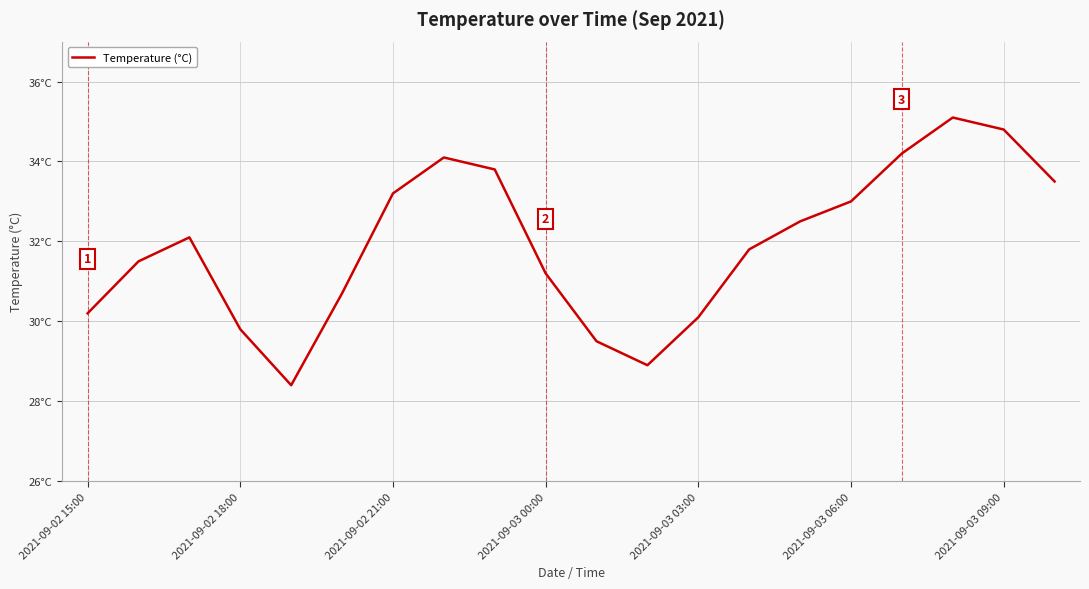

What is the difference between the maximum and minimum values?

6.7